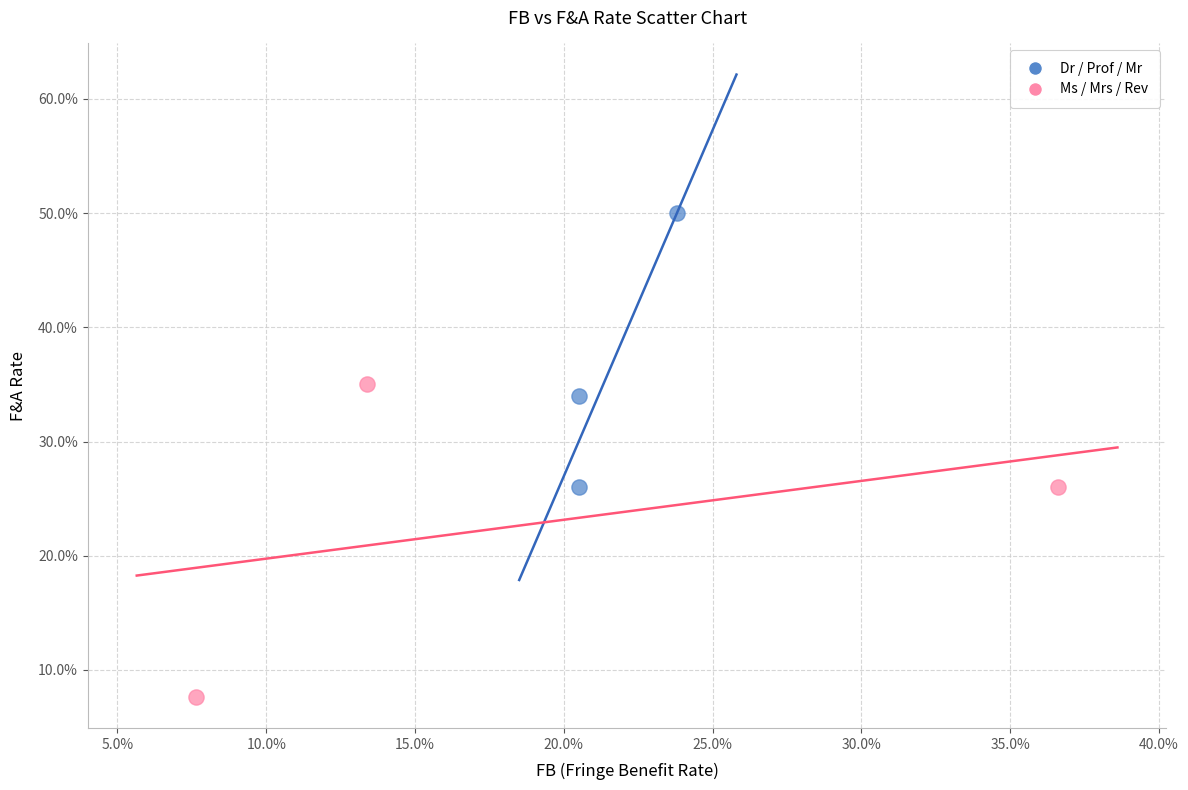

Which series reaches the minimum Y coordinate?

Ms / Mrs / Rev